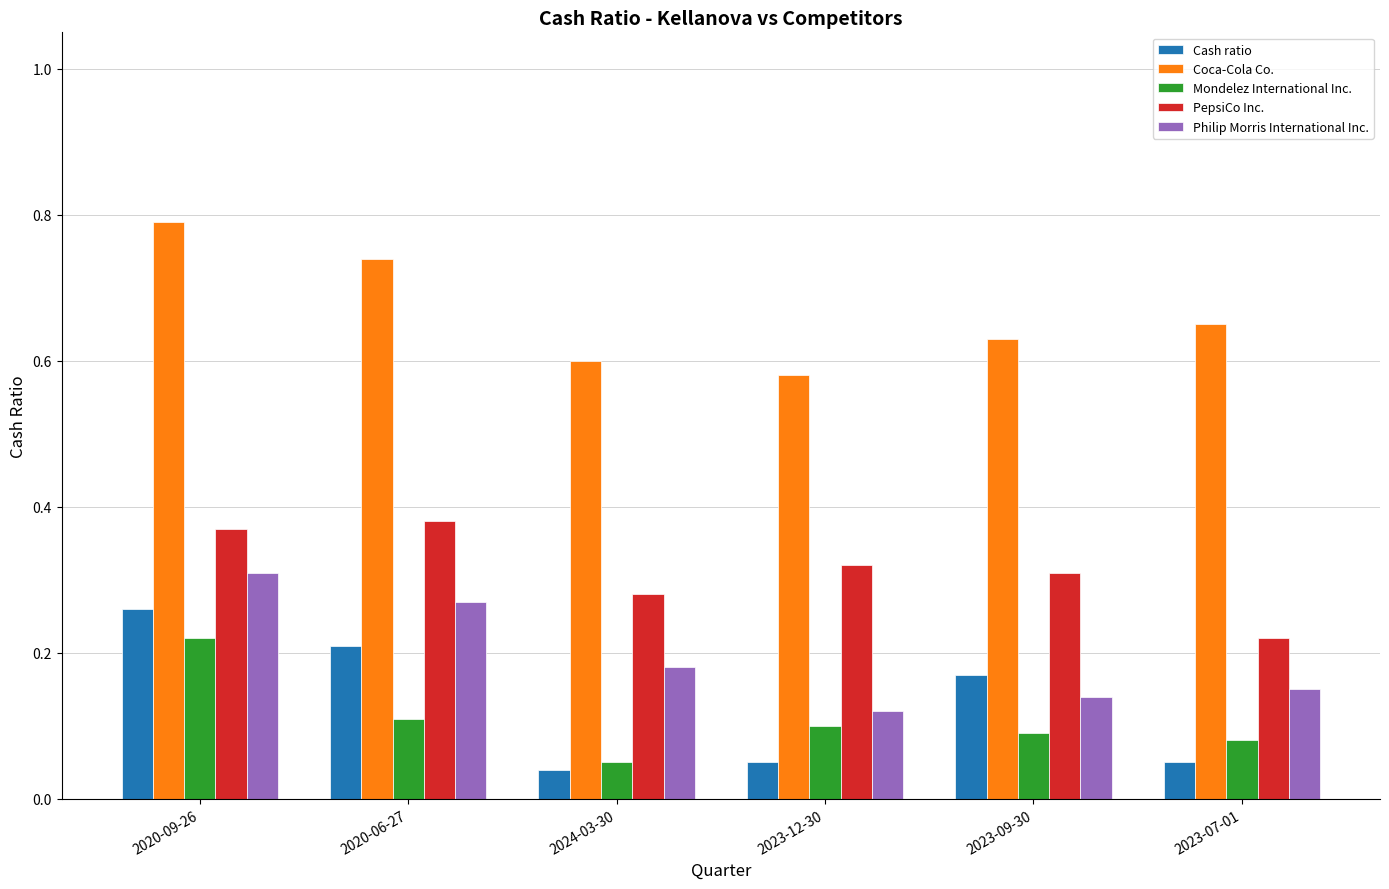

Which label corresponds to the smallest value in the chart?

2024-03-30